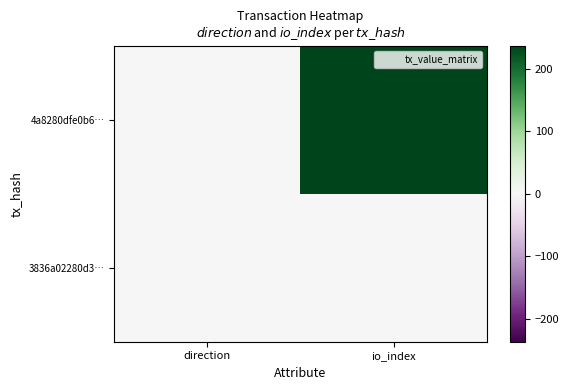

List the series in order of their overall mean, highest first.

4a8280dfe0b6…, 3836a02280d3…